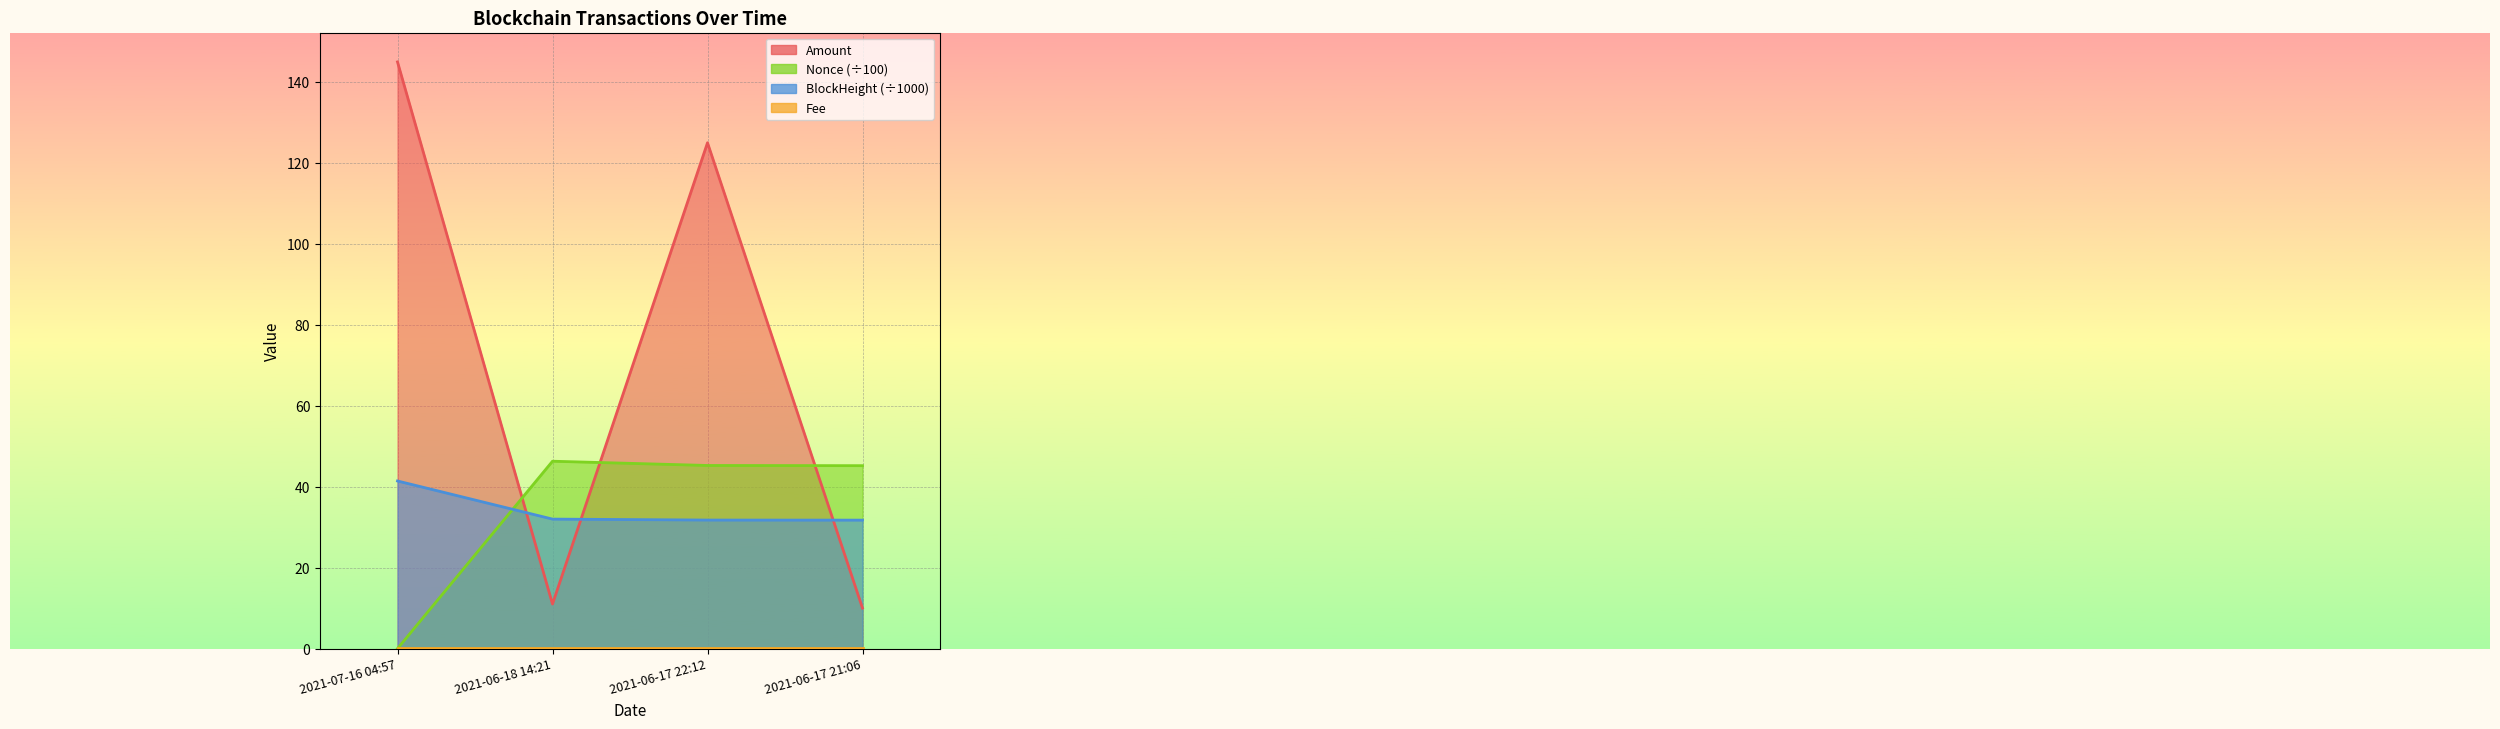

What is the maximum value for Nonce?

46.3